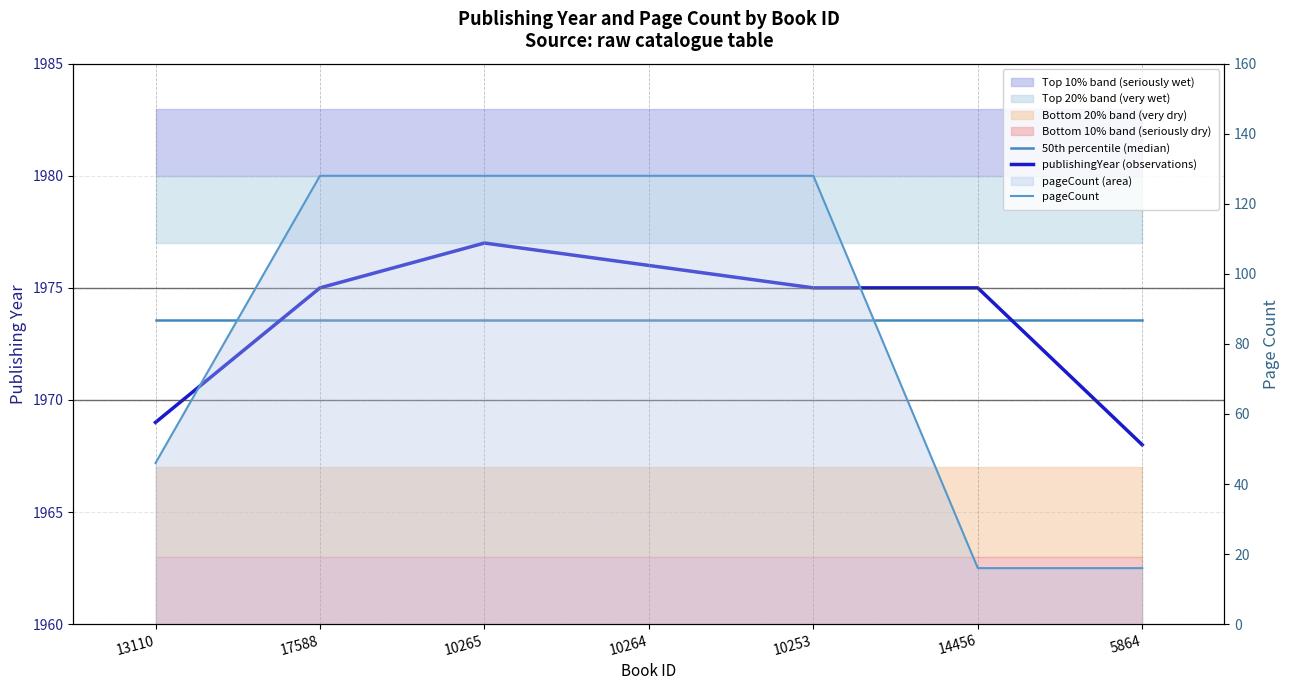

Reading right to left, what are all the values shown in this chart?

50th percentile (median): 5864=1973.6	14456=1973.6	10253=1973.6	10264=1973.6	10265=1973.6	17588=1973.6	13110=1973.6
publishingYear (observations): 5864=1968.0	14456=1975.0	10253=1975.0	10264=1976.0	10265=1977.0	17588=1975.0	13110=1969.0
pageCount: 5864=16.0	14456=16.0	10253=128.0	10264=128.0	10265=128.0	17588=128.0	13110=46.0